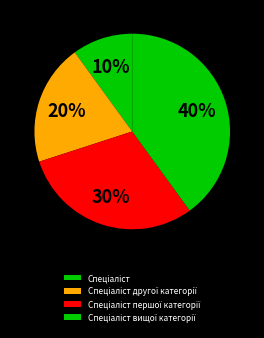

Between Спеціаліст and Спеціаліст першої категорії, which is larger?

Спеціаліст першої категорії